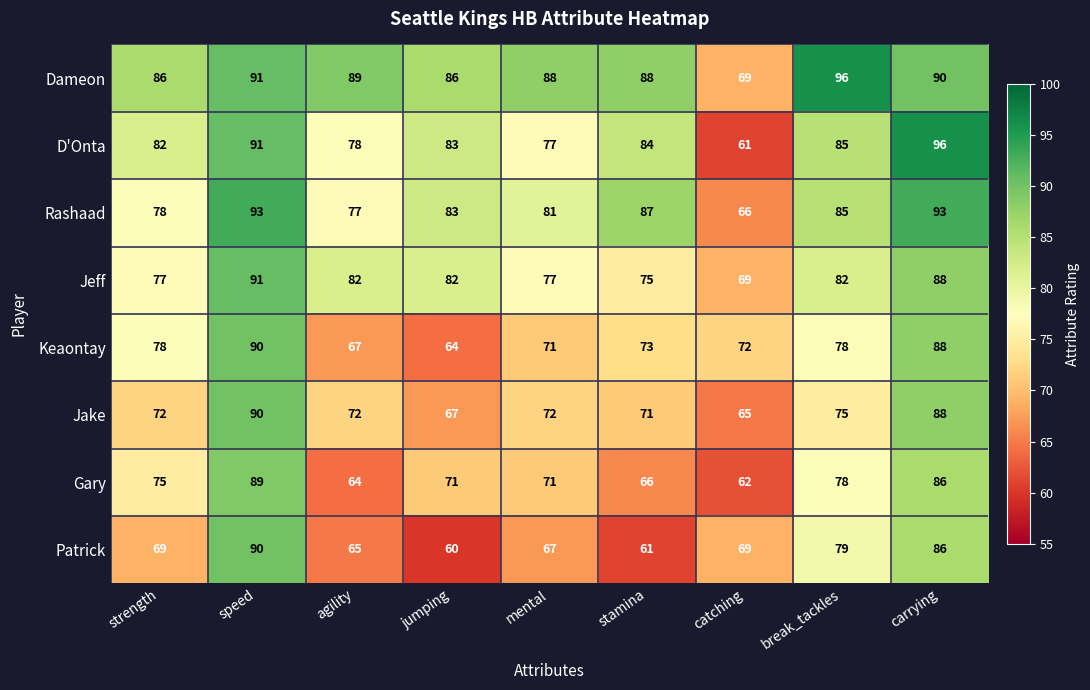

The value of Dameon at jumping is 23. True or false?

False